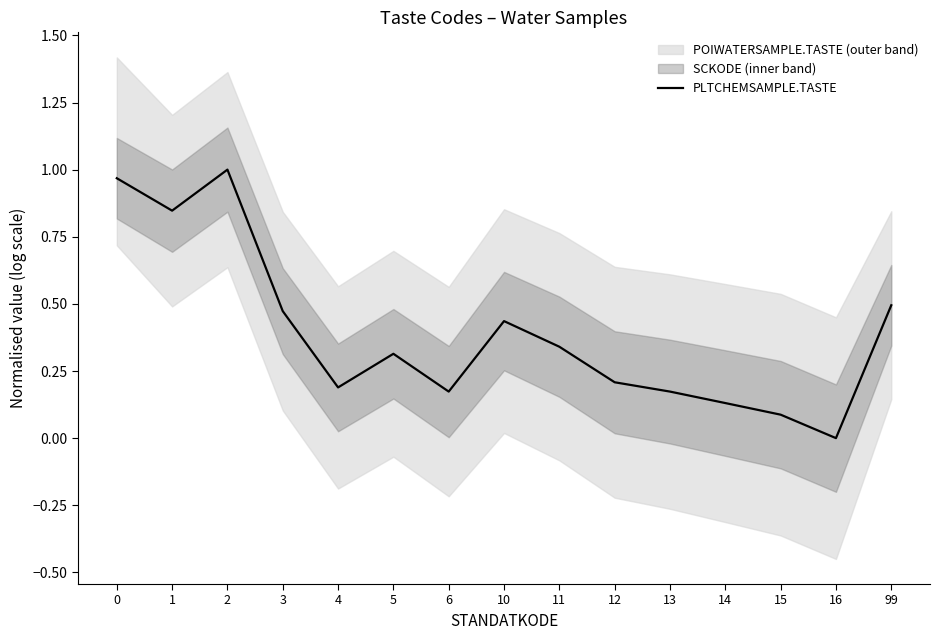

The chart shows a value of 0.3 at 11. True or false?

True